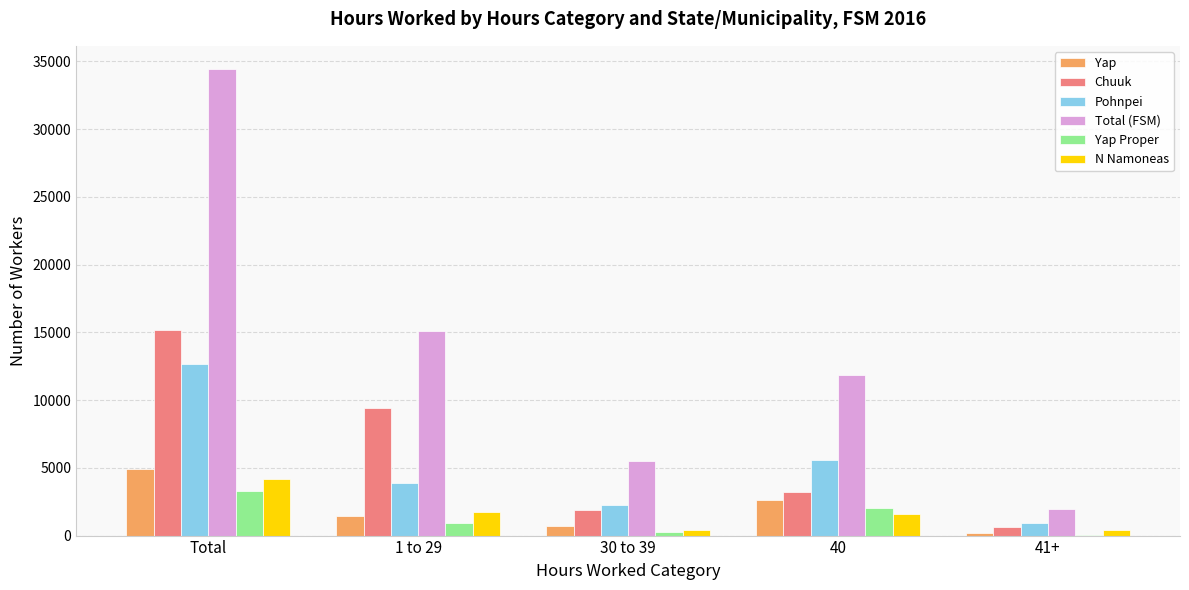

The N Namoneas series shows 4164 at Total. True or false?

True